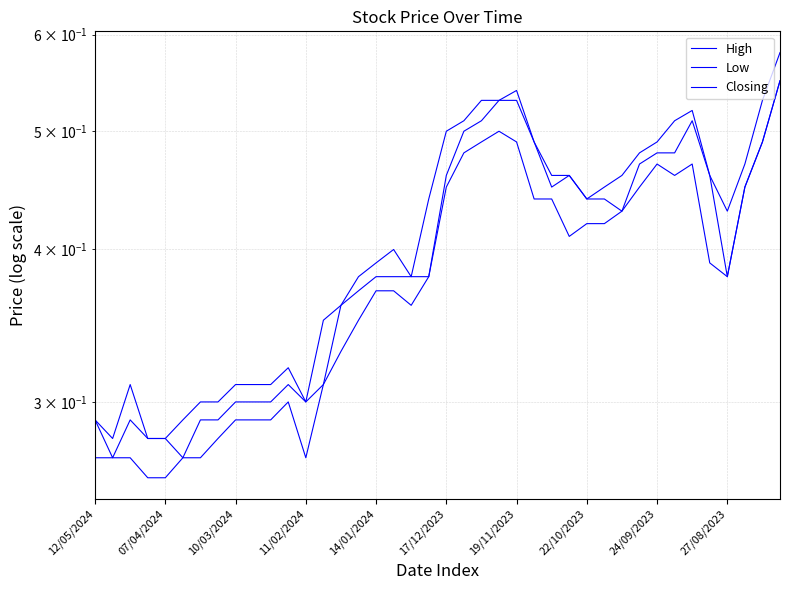

What is the sum of the Closing values at 14/01/2024 and 18?

0.7